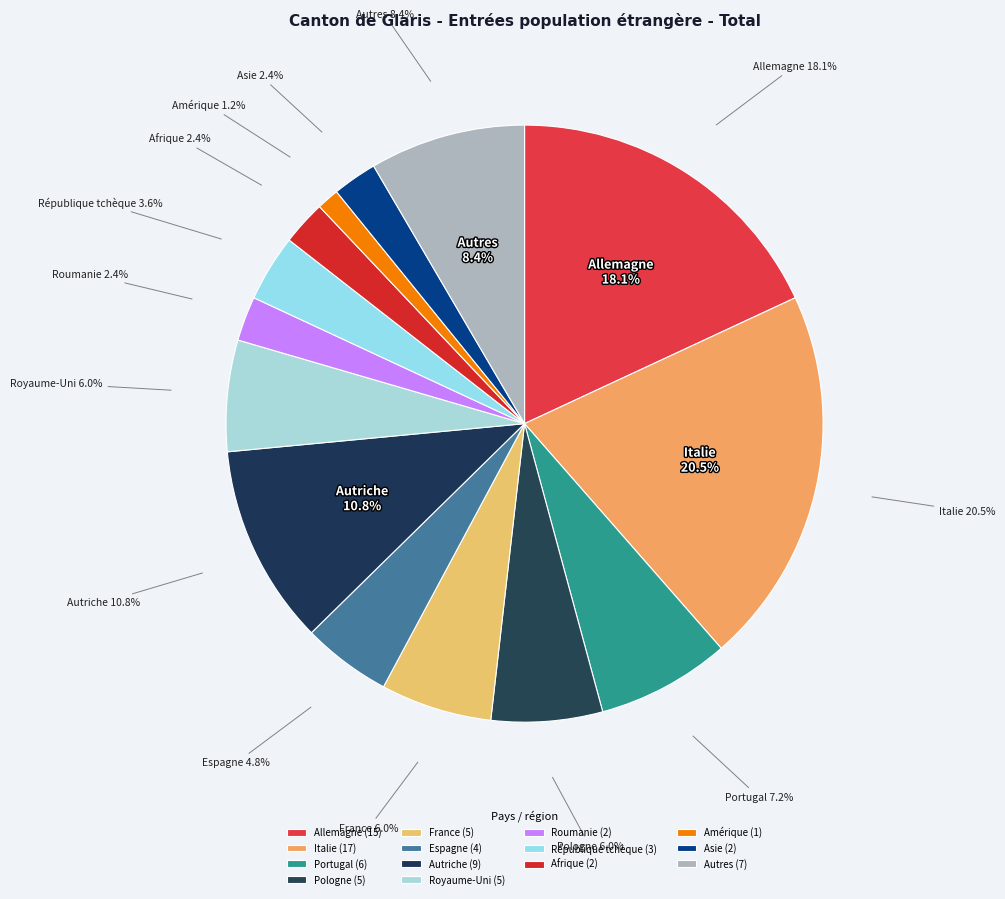

How much of the chart is everything except Amérique?

98.8%